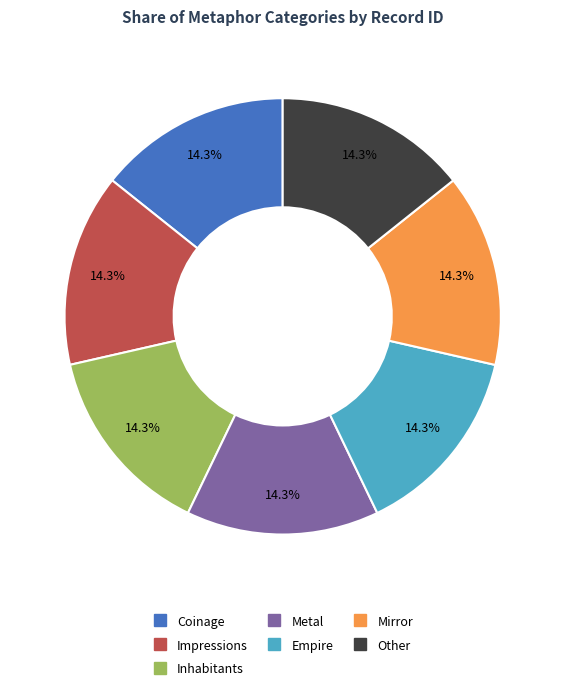

How many segments does this pie chart have?

7